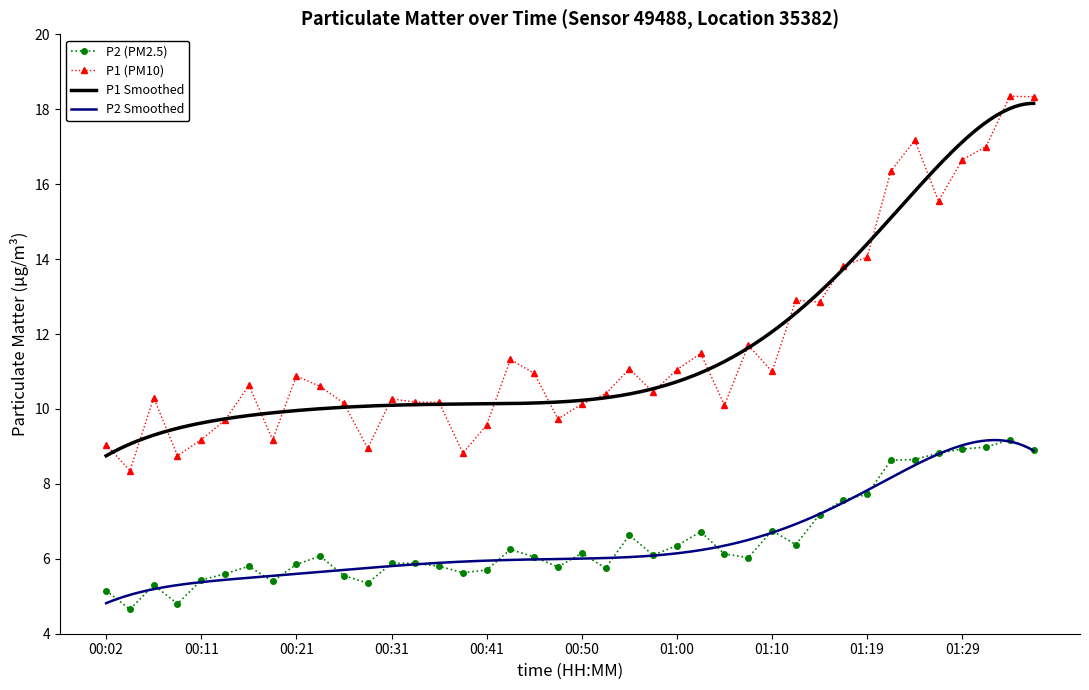

True or false: P1 (PM10) has more than 0 interior local peaks.

True